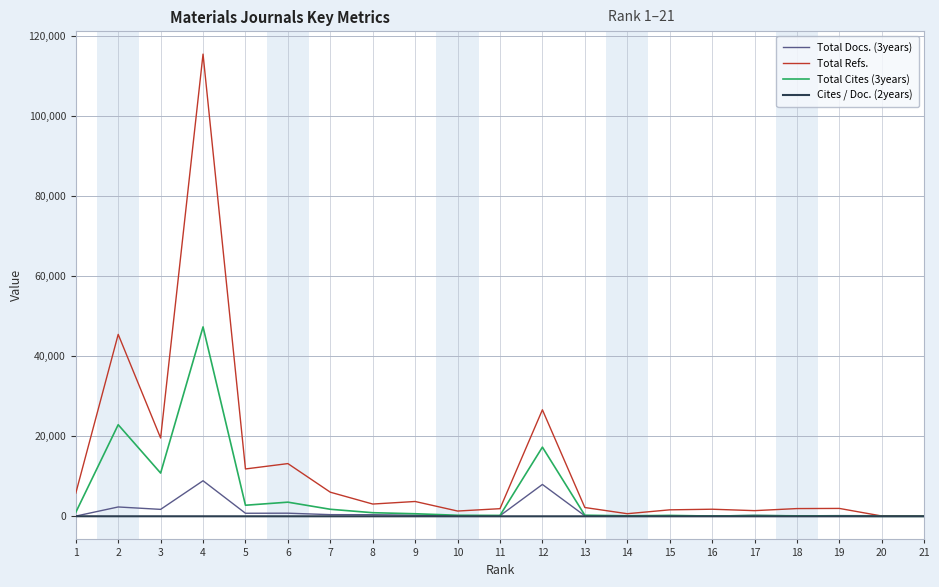

Which label corresponds to the largest value in the chart?

4